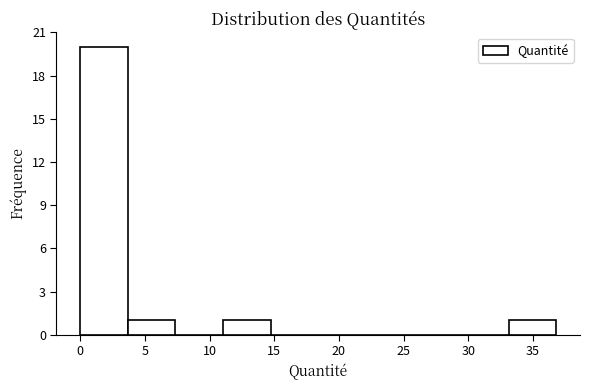

Reading left to right, transcribe this chart: for each bar, give the range it covers on the x-axis and its height. Neither the bar edges nor the heights are printed on the chart, so give them approximately, as read against the axes.

0.0 to 3.5: 20
3.5 to 7.5: 1
7.5 to 11.0: 0
11.0 to 14.5: 1
14.5 to 18.5: 0
18.5 to 22.0: 0
22.0 to 26.0: 0
26.0 to 29.5: 0
29.5 to 33.0: 0
33.0 to 37.0: 1